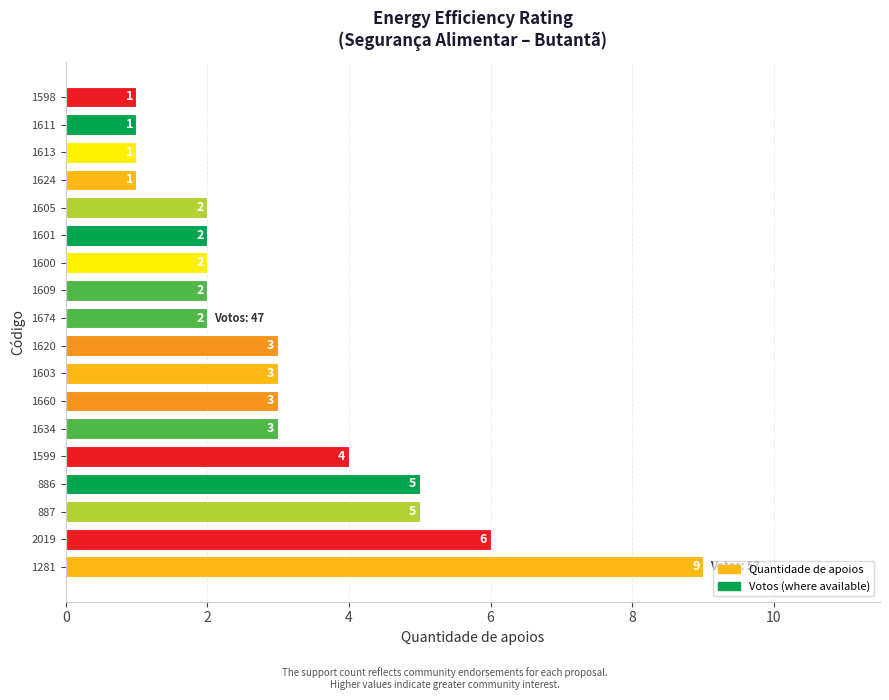

What is the average value?

3